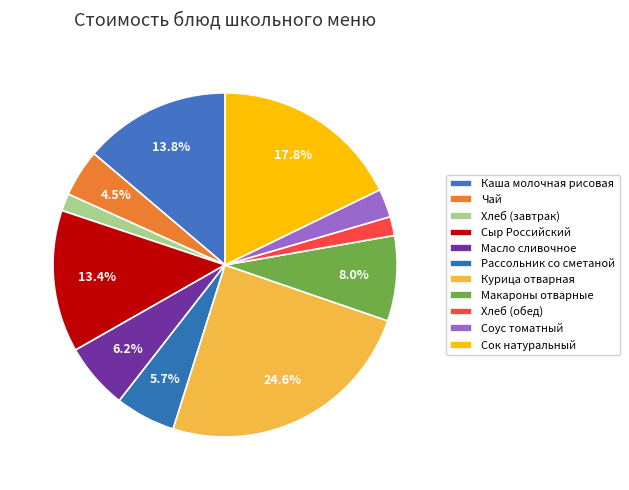

Count the number of slices in the pie.

11